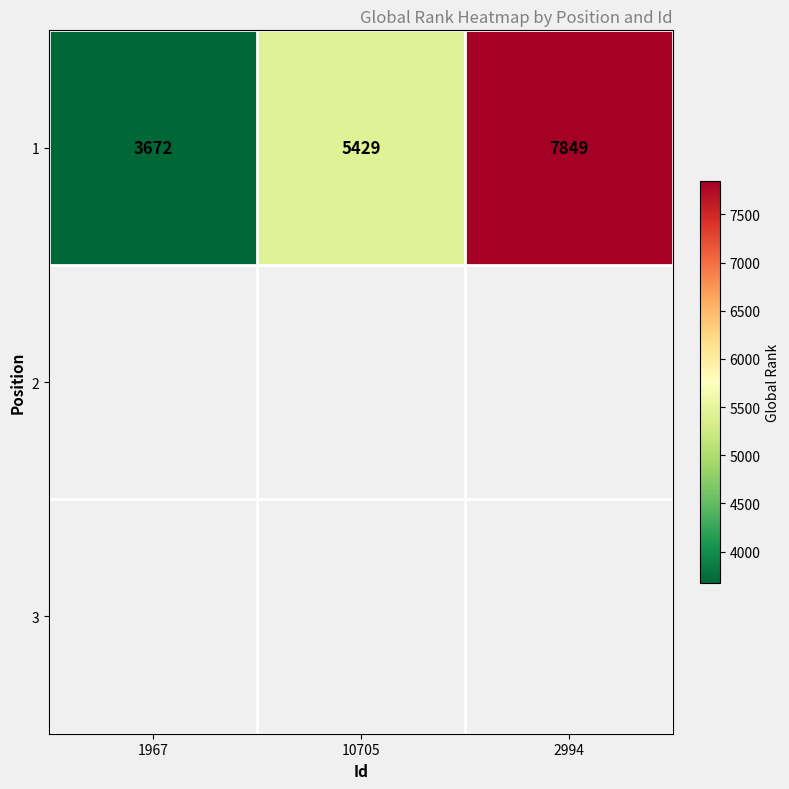

Reading left to right, list all the values displayed in this chart.

3672	5429	7849